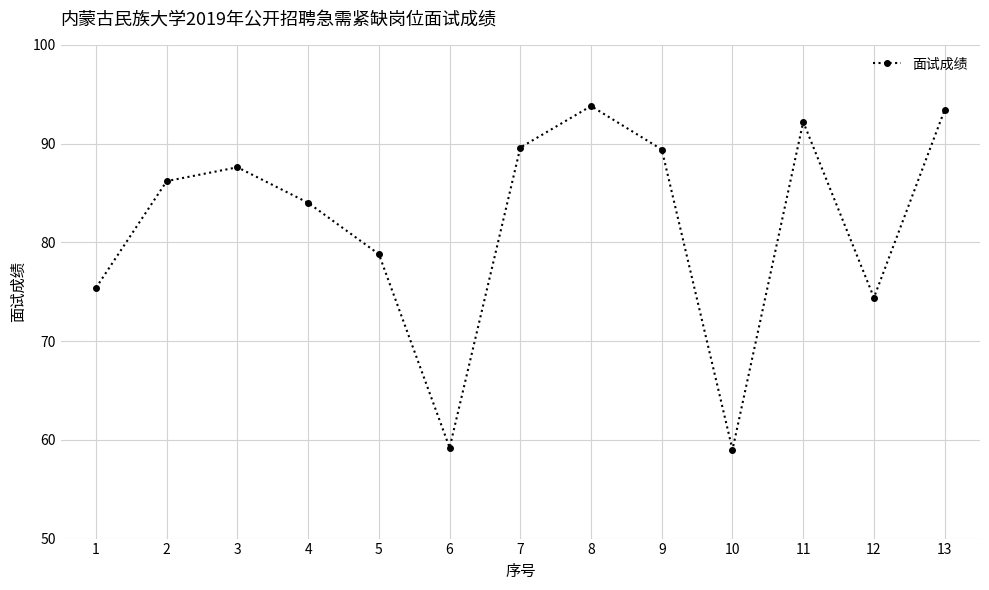

The value at 7 is 89.6. True or false?

True